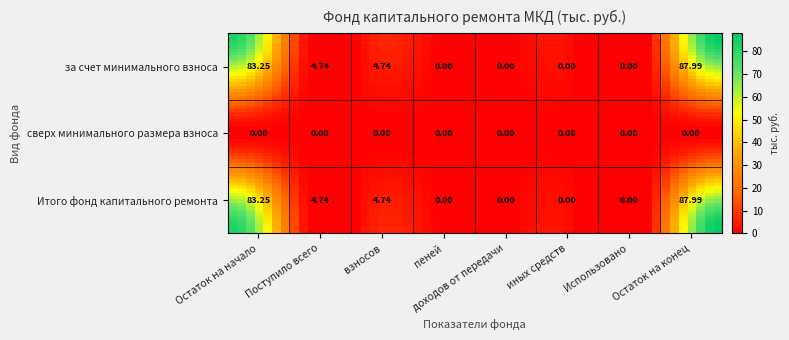

Between иных средств and взносов, which is larger?

взносов